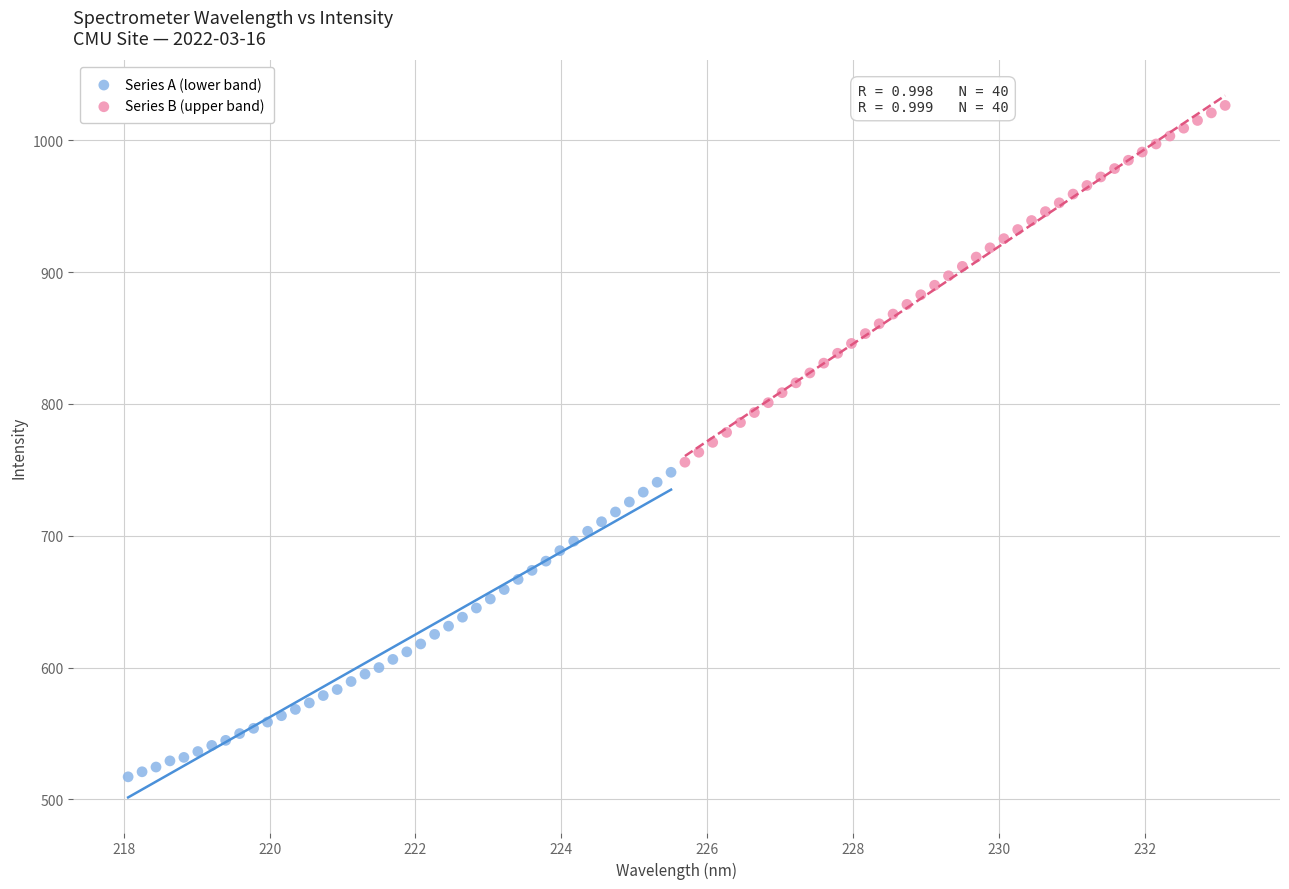

Which series contains the highest Y value?

Series B (upper band)